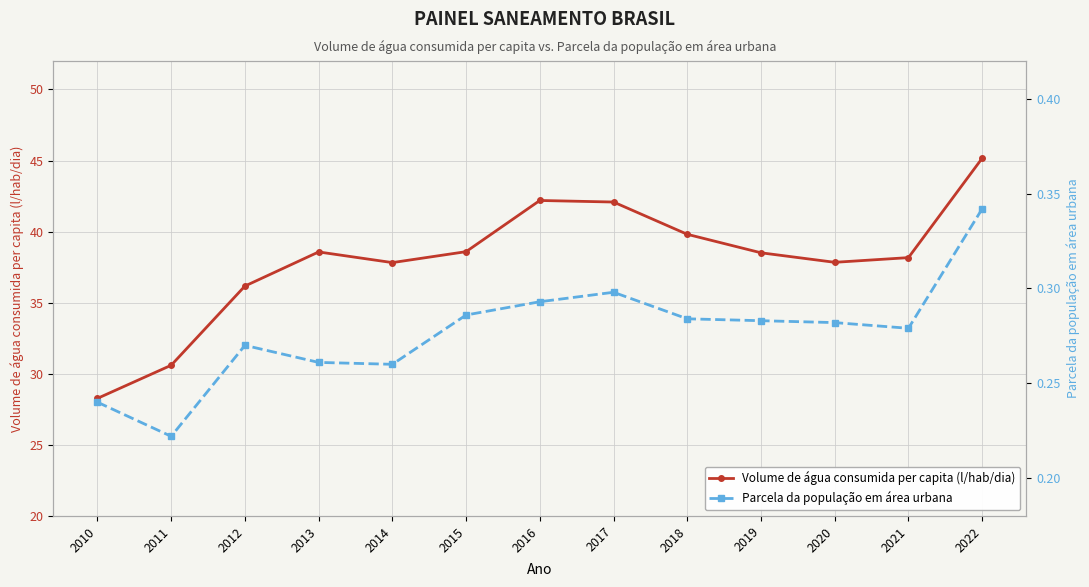

At how many categories does at least one series exceed 39?

4